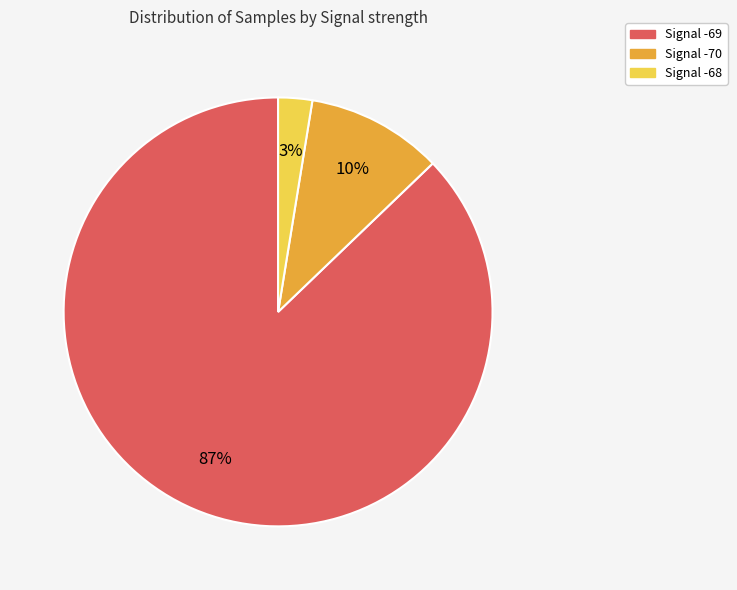

Is there a majority slice in this chart?

Yes